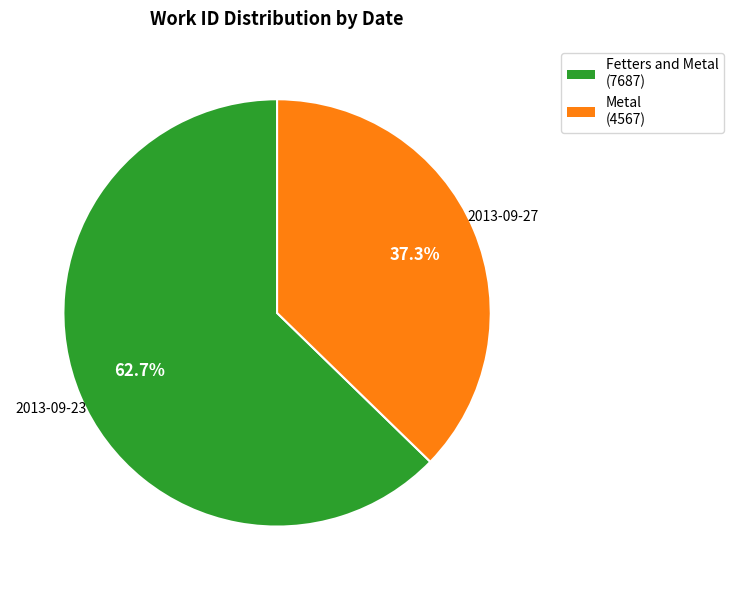

Which slice is the smallest?

Metal